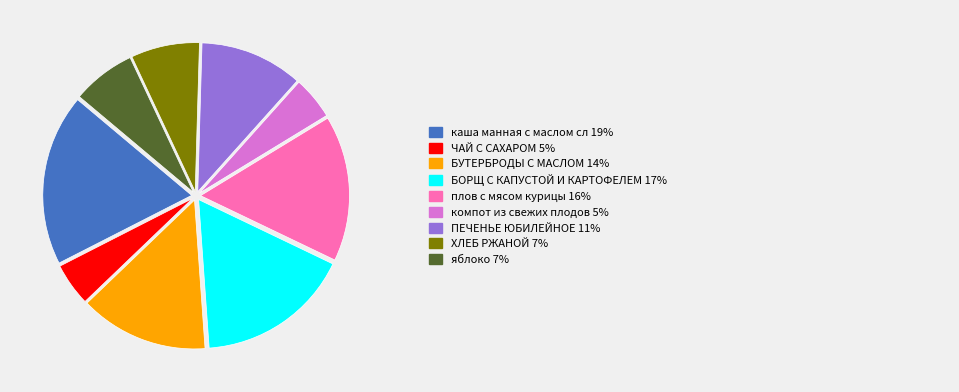

Is there any slice that represents more than half of the pie?

No